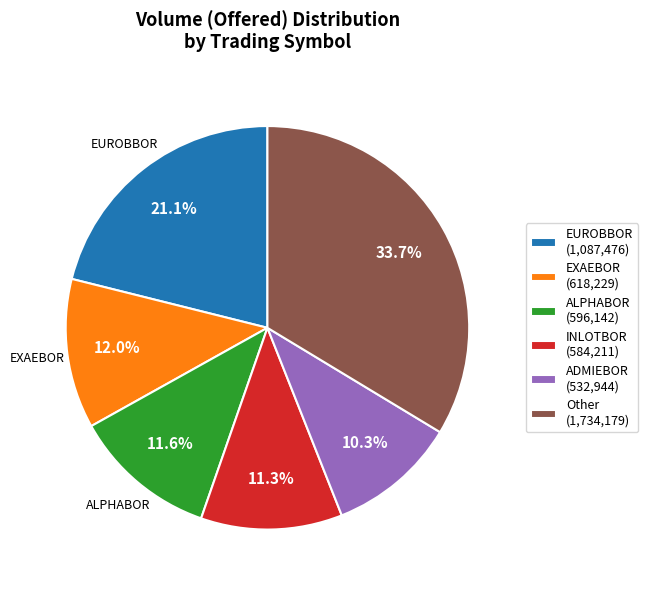

Is there any slice that represents more than half of the pie?

No